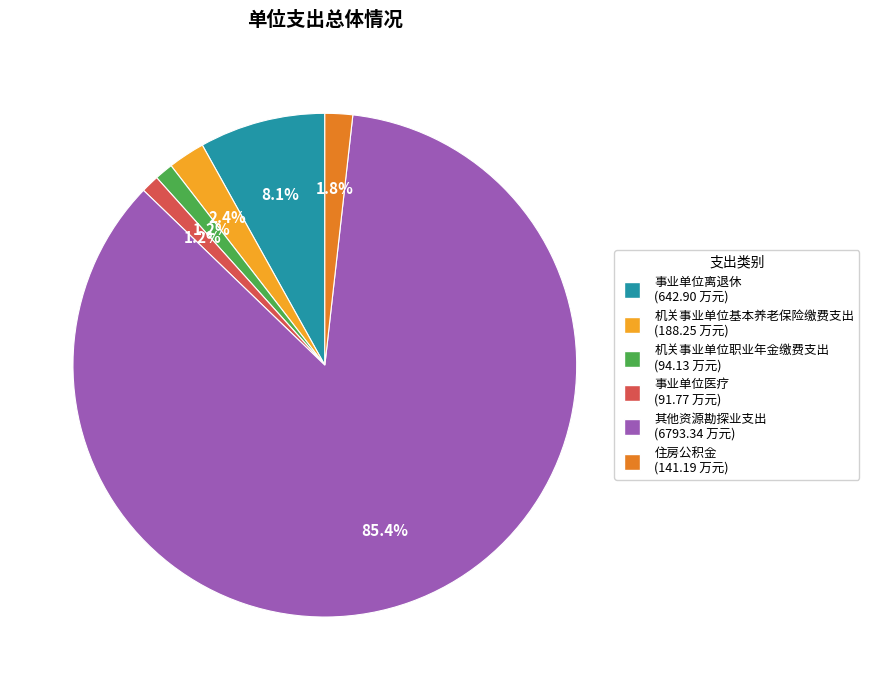

Is there a majority slice in this chart?

Yes